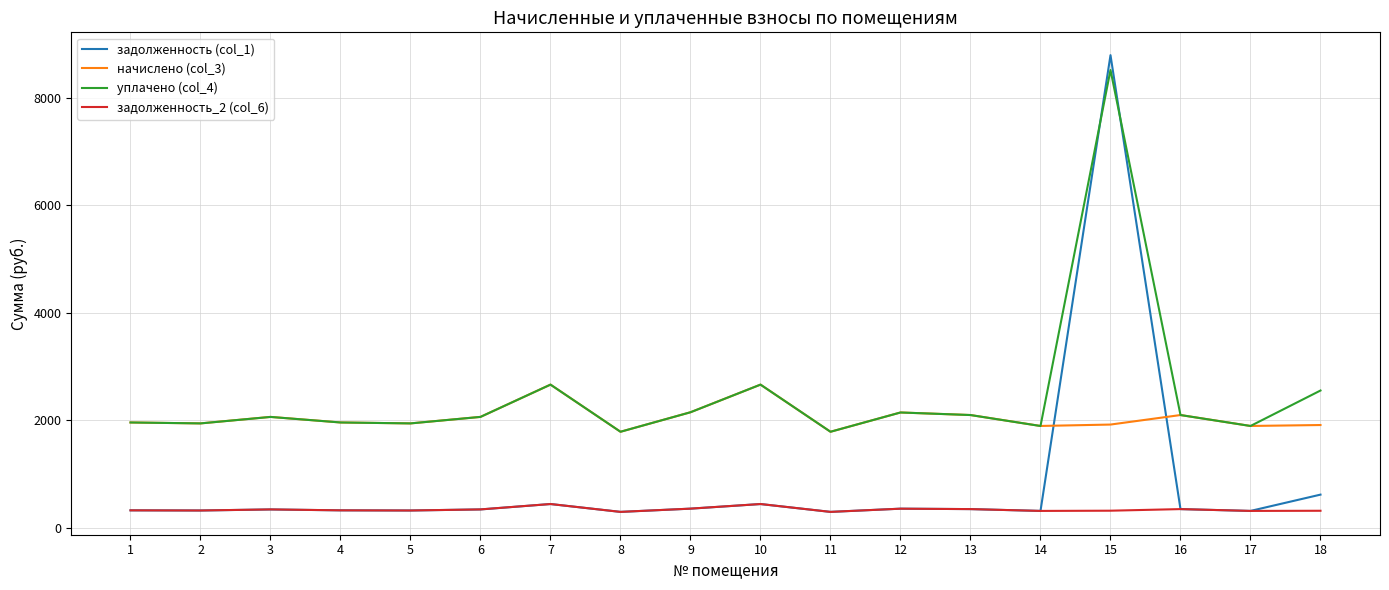

What is the minimum value for задолженность_2 (col_6)?

298.1